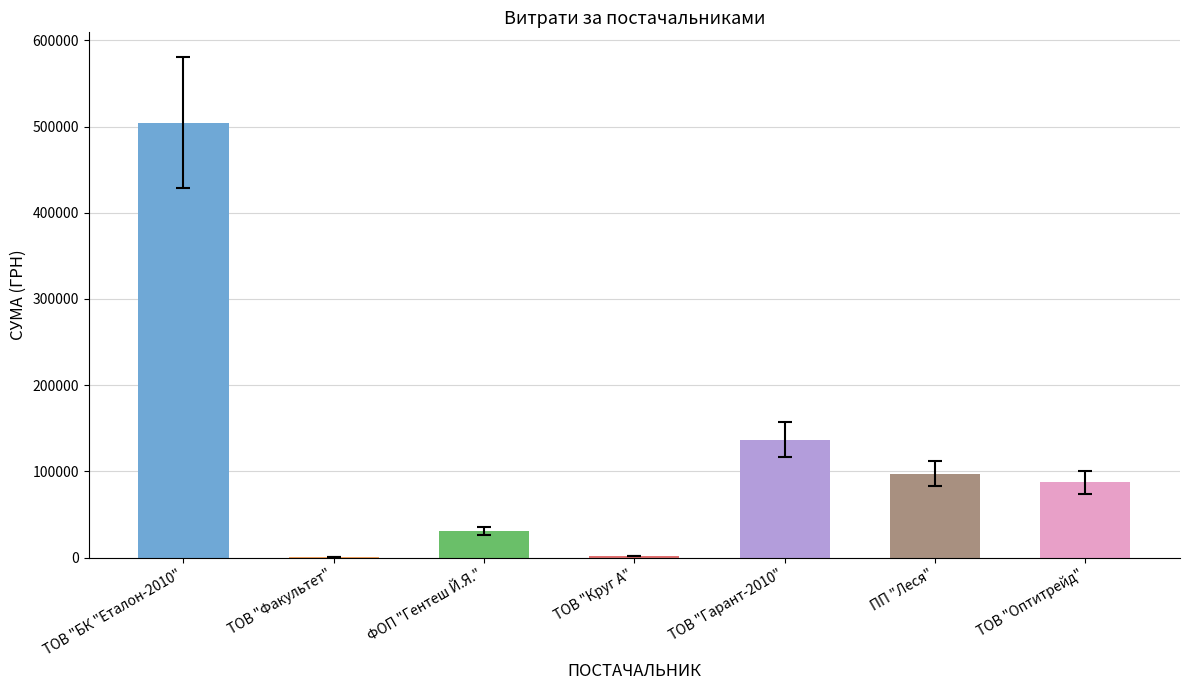

What is the value of the 7th bar from the left?

86872.3